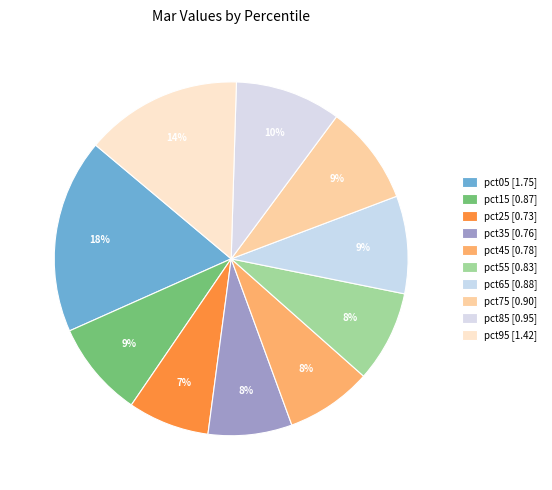

Is it true that pct75 is 9% of the pie?

True